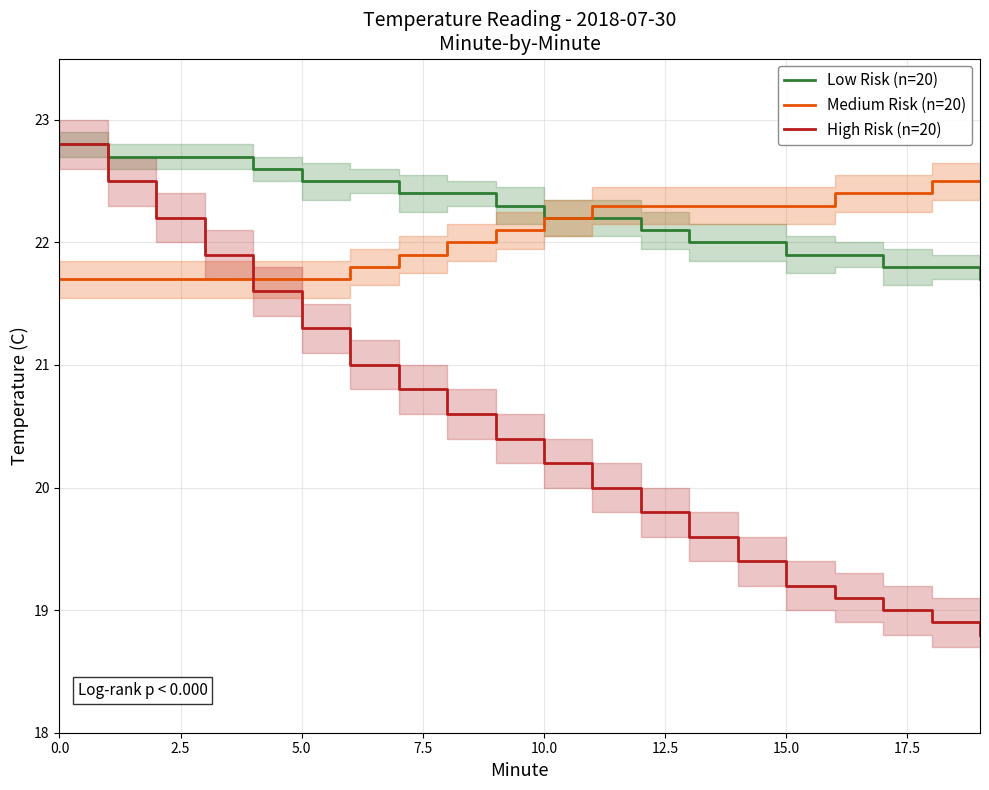

Reading left to right, transcribe all the data shown in this chart.

Low Risk (n=20): 22.8	22.7	22.7	22.7	22.6	22.5	22.5	22.4	22.4	22.3	22.2	22.2	22.1	22.0	22.0	21.9	21.9	21.8	21.8	21.7
Medium Risk (n=20): 21.7	21.7	21.7	21.7	21.7	21.7	21.8	21.9	22.0	22.1	22.2	22.3	22.3	22.3	22.3	22.3	22.4	22.4	22.5	22.5
High Risk (n=20): 22.8	22.5	22.2	21.9	21.6	21.3	21.0	20.8	20.6	20.4	20.2	20.0	19.8	19.6	19.4	19.2	19.1	19.0	18.9	18.8